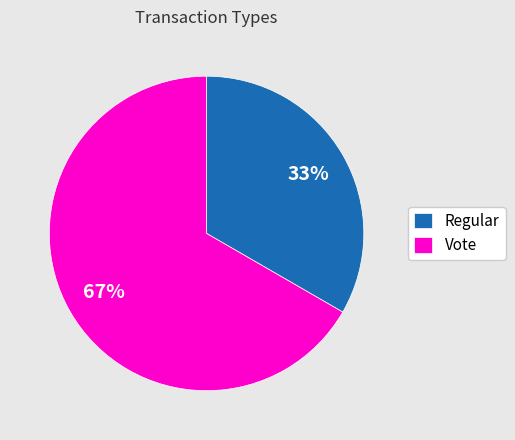

Which slice is the smallest?

Regular